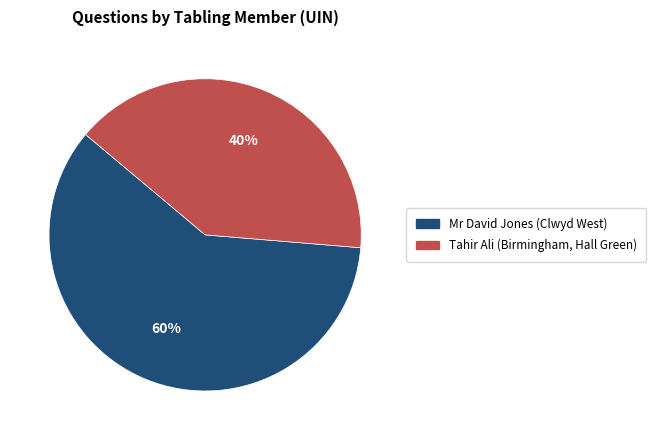

Is there any slice that represents more than half of the pie?

Yes